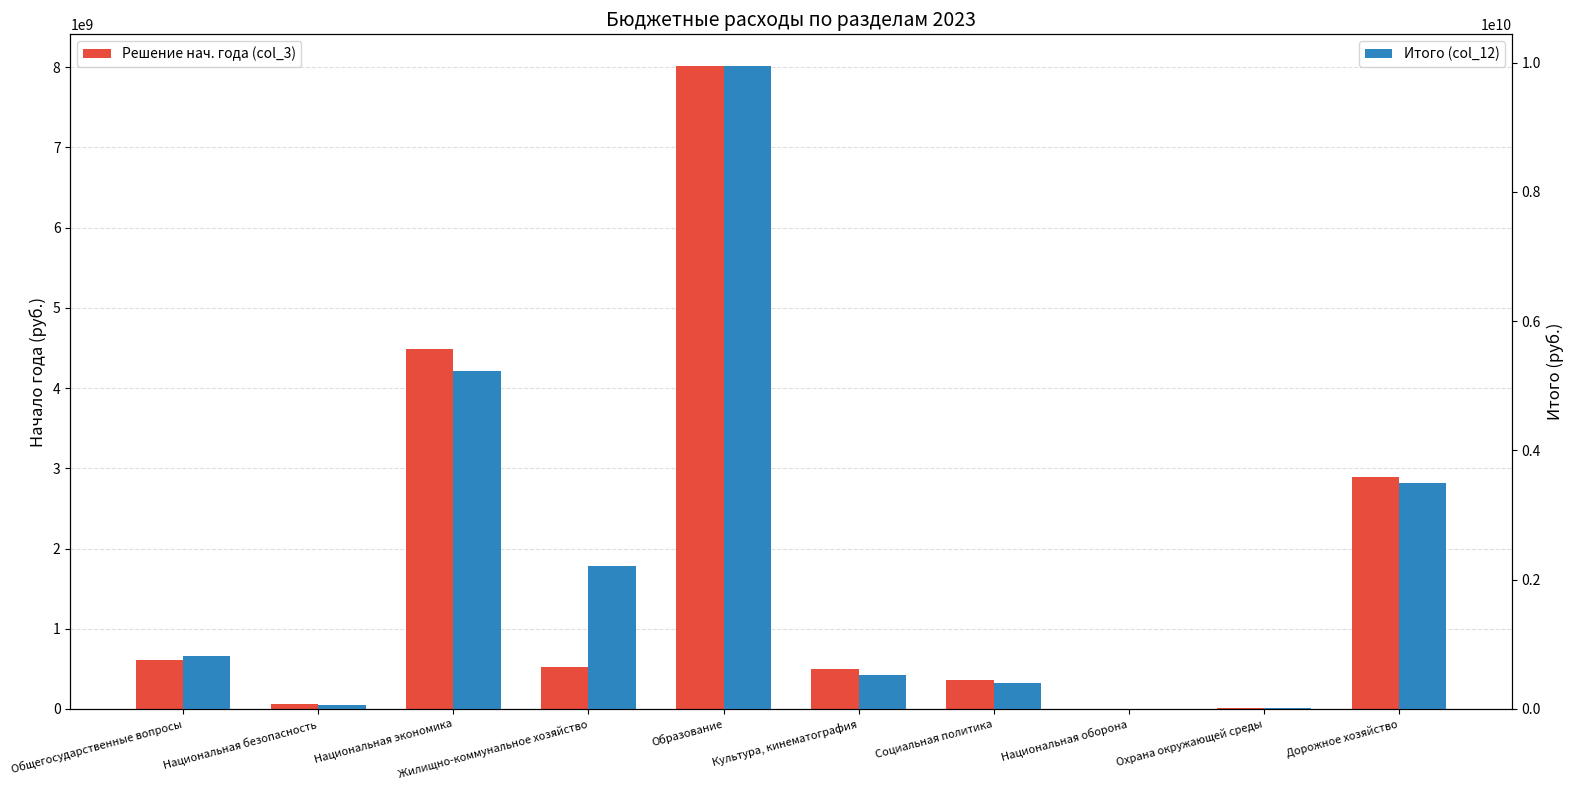

Read the Итого (col_12) value at Охрана окружающей среды.

11676000.0